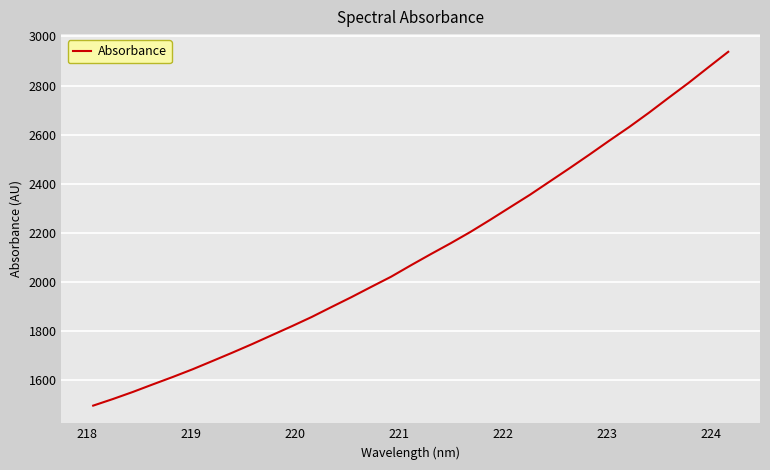

What is the minimum value shown in the chart?

1496.6